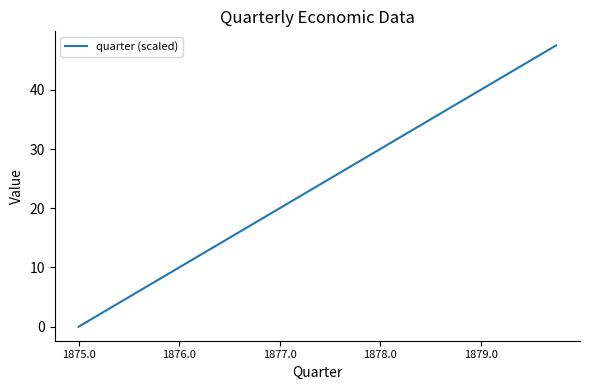

What is the difference between the maximum and minimum values?

47.5